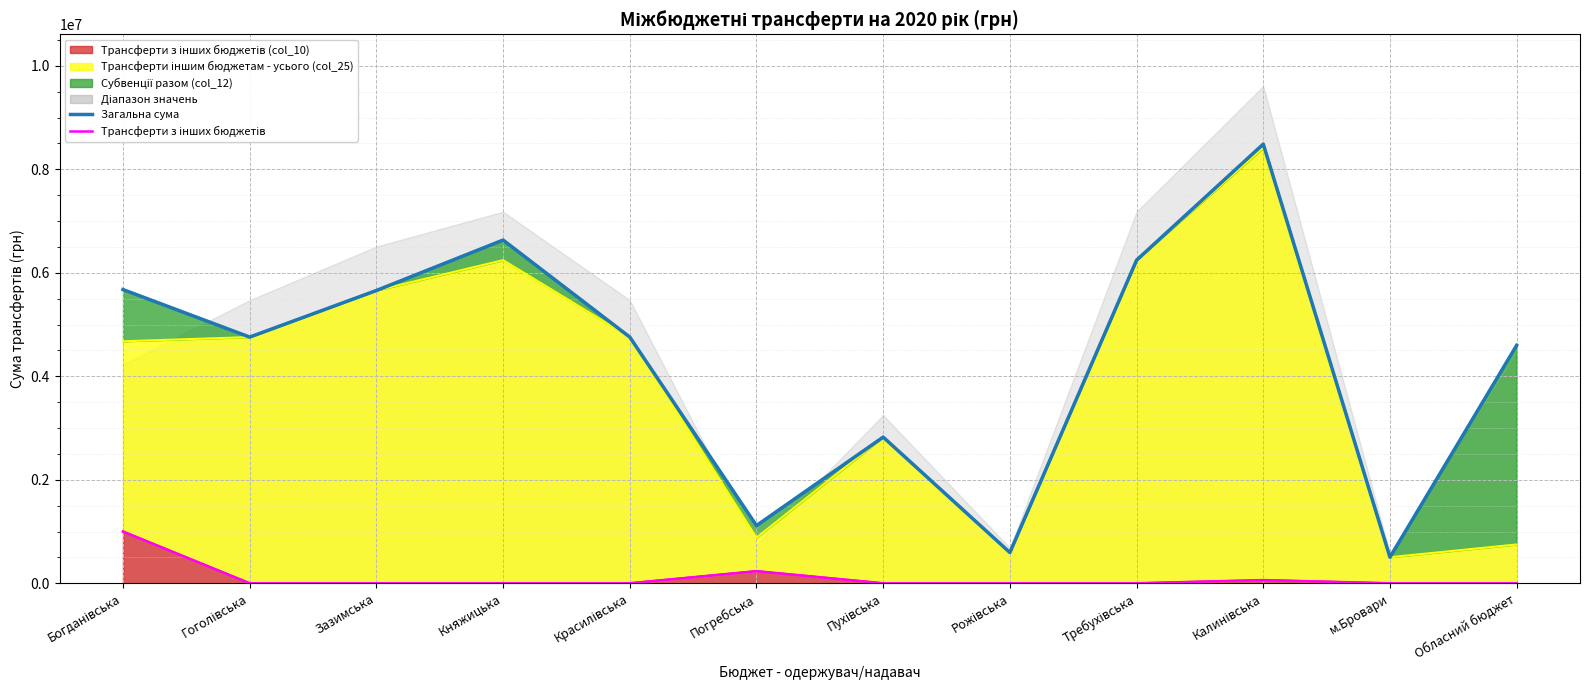

Is the value of Трансферти з інших бюджетів at Калинівська greater than the value of Загальна сума at Богданівська?

No